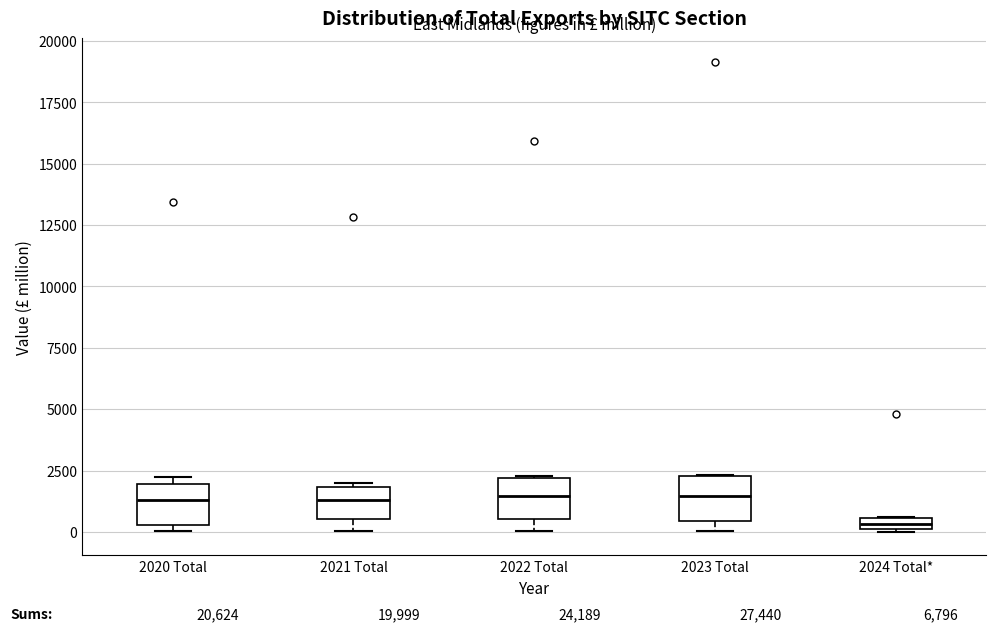

Where is the upper edge of the box for 2024 Total* on the y-axis? The values are not printed on the chart, so give them approximately, as read against the axis.

500